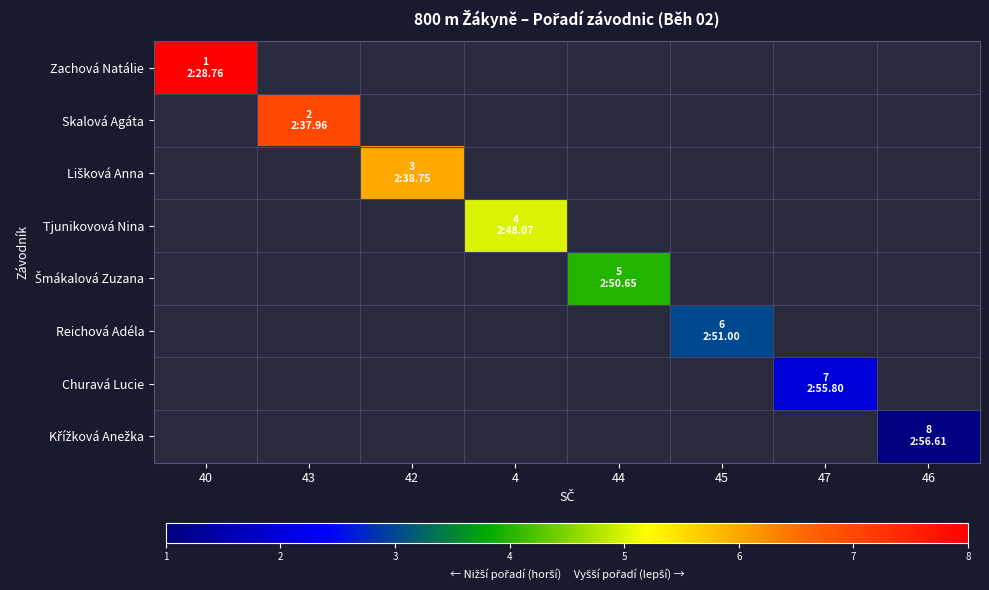

At how many categories does at least one series exceed 4?

4